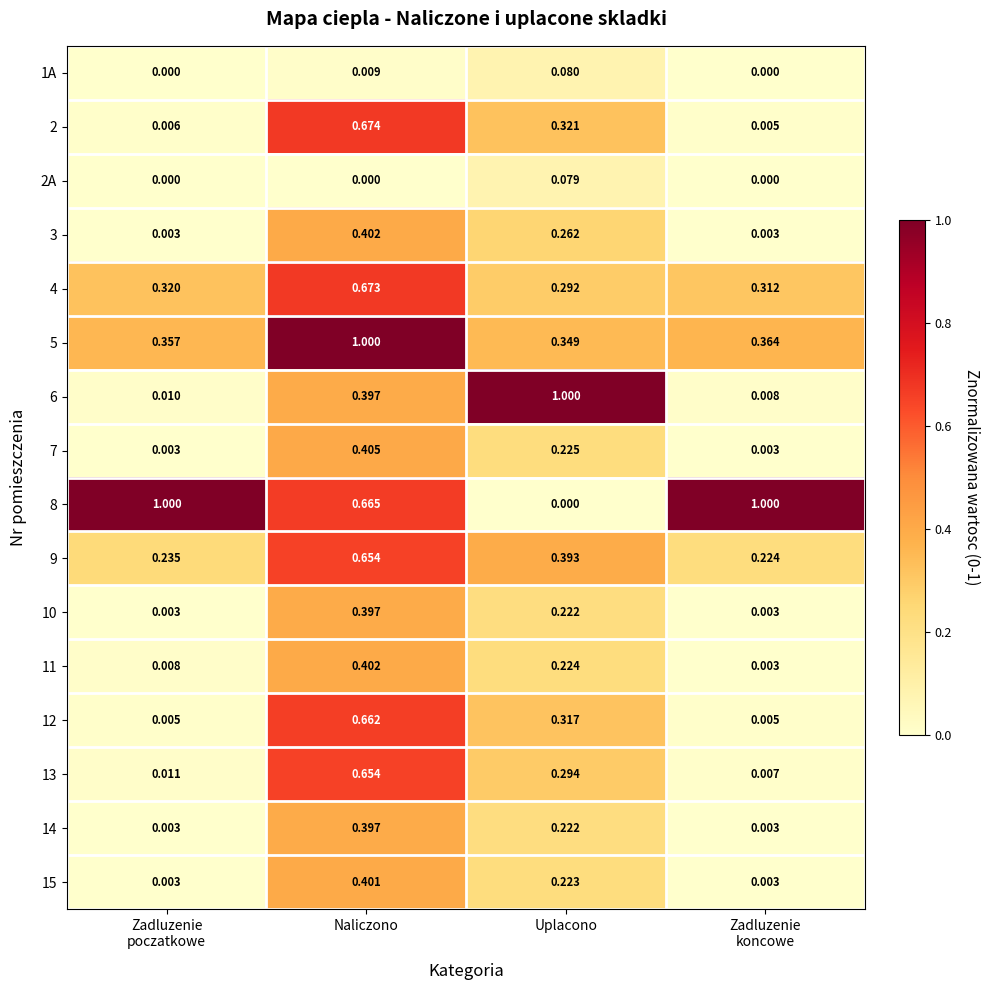

At which category is the sum across all series the highest?

Naliczono